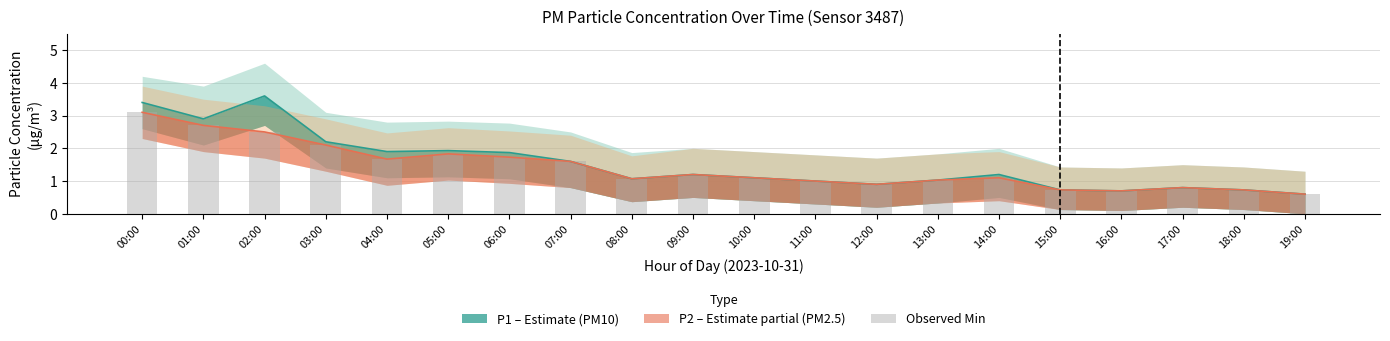

What is the label of the 5th bar from the left?

04:00